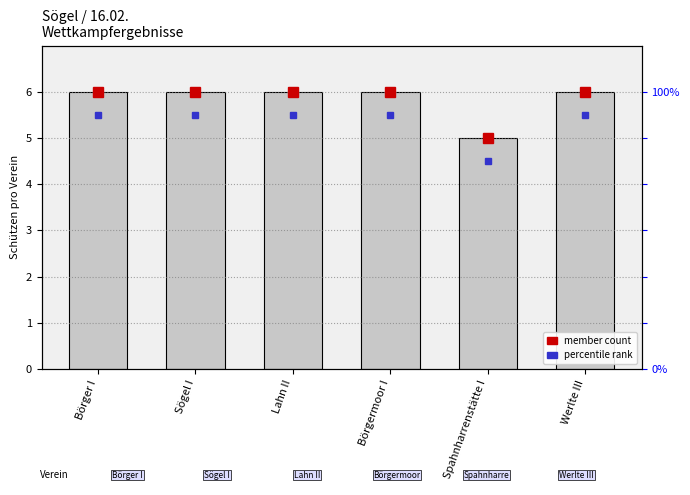

What is the label of the 5th bar from the left?

Spahnharrenstätte I